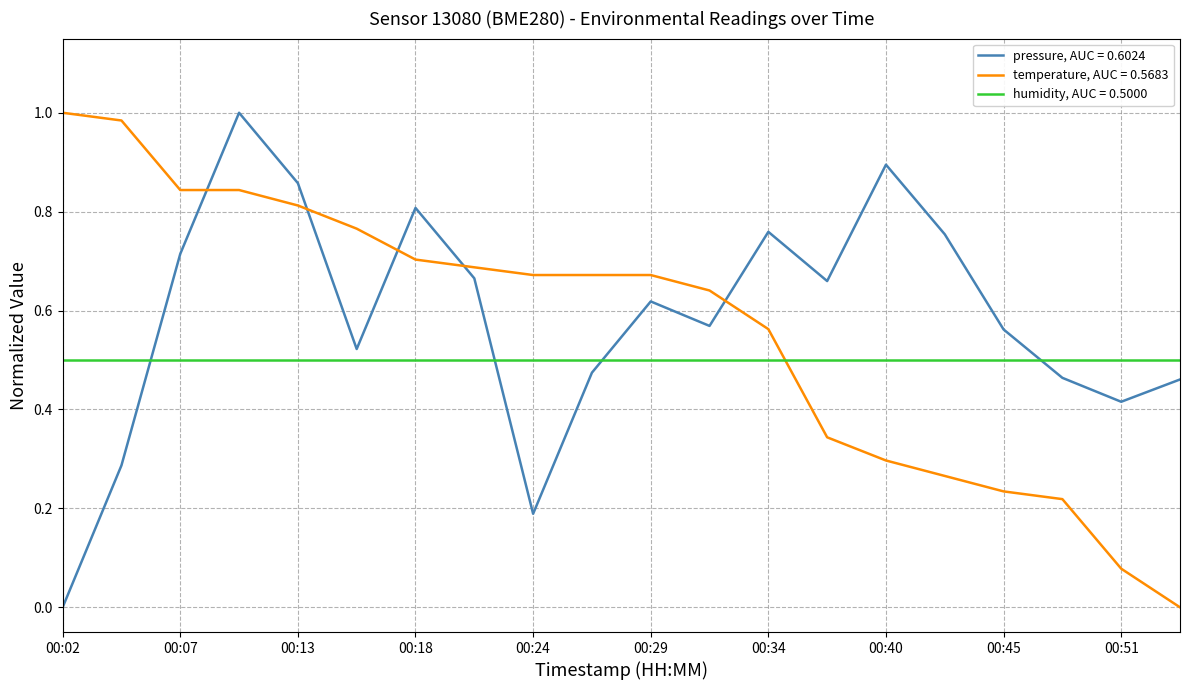

After their last crossing, which series has the higher values: humidity, AUC = 0.5000 or pressure, AUC = 0.6024?

humidity, AUC = 0.5000